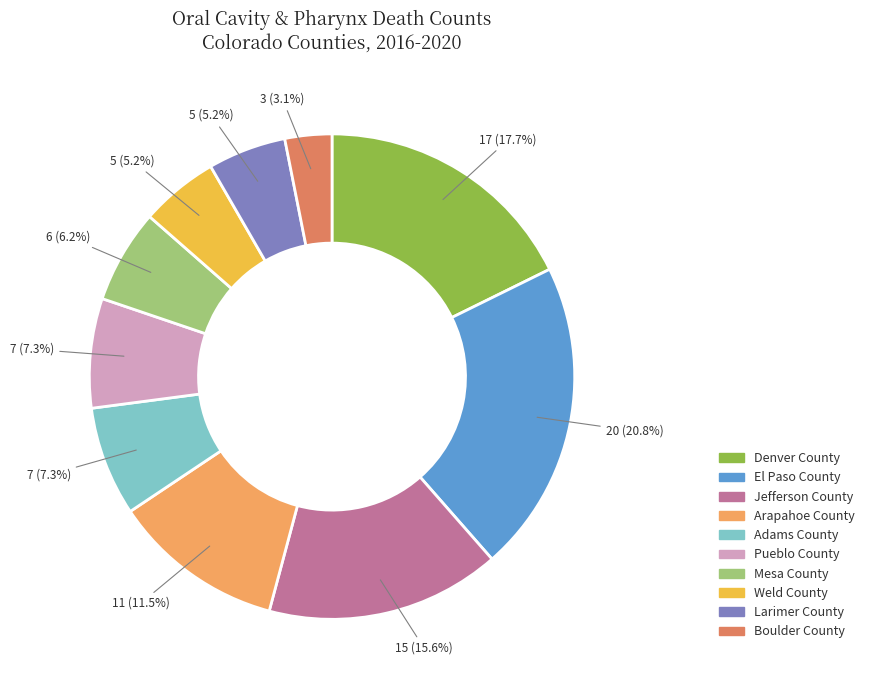

What percentage is the Larimer County slice, to the nearest percent?

5%